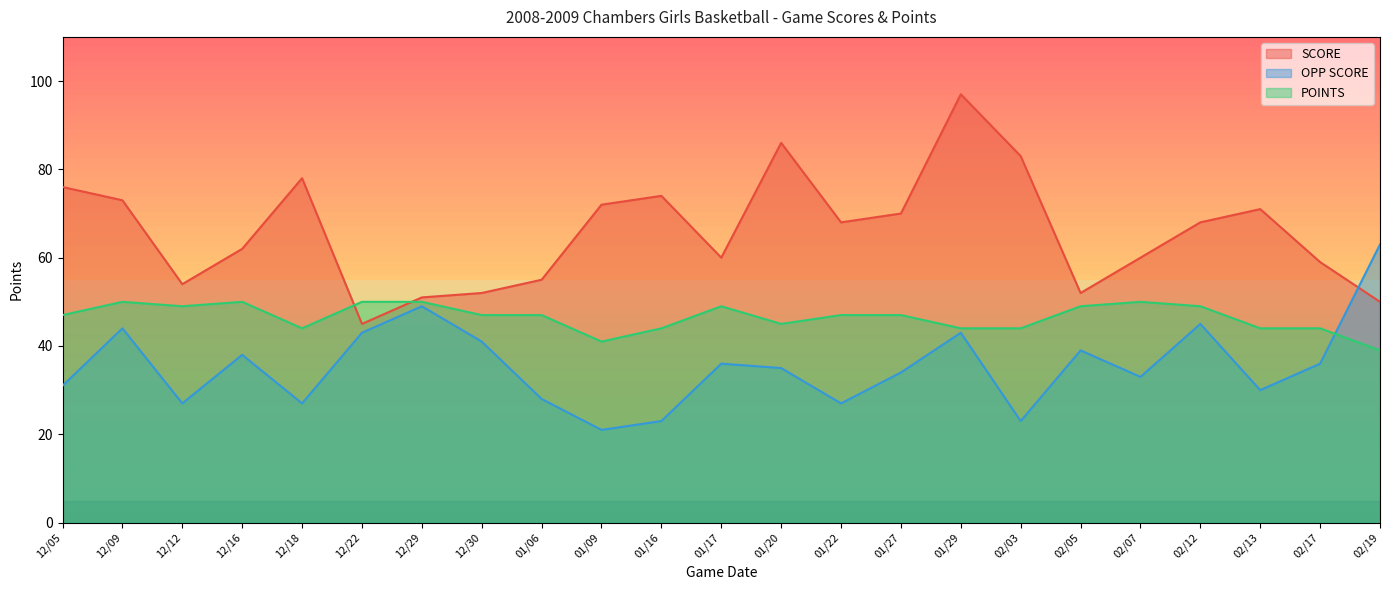

Does the chart have visible grid lines?

No